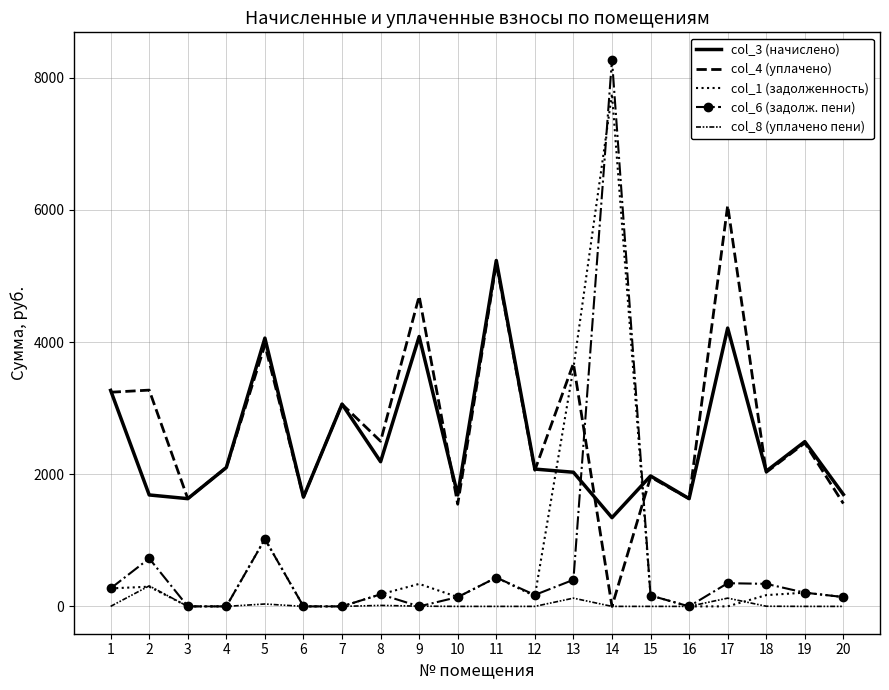

Does the chart have visible grid lines?

Yes